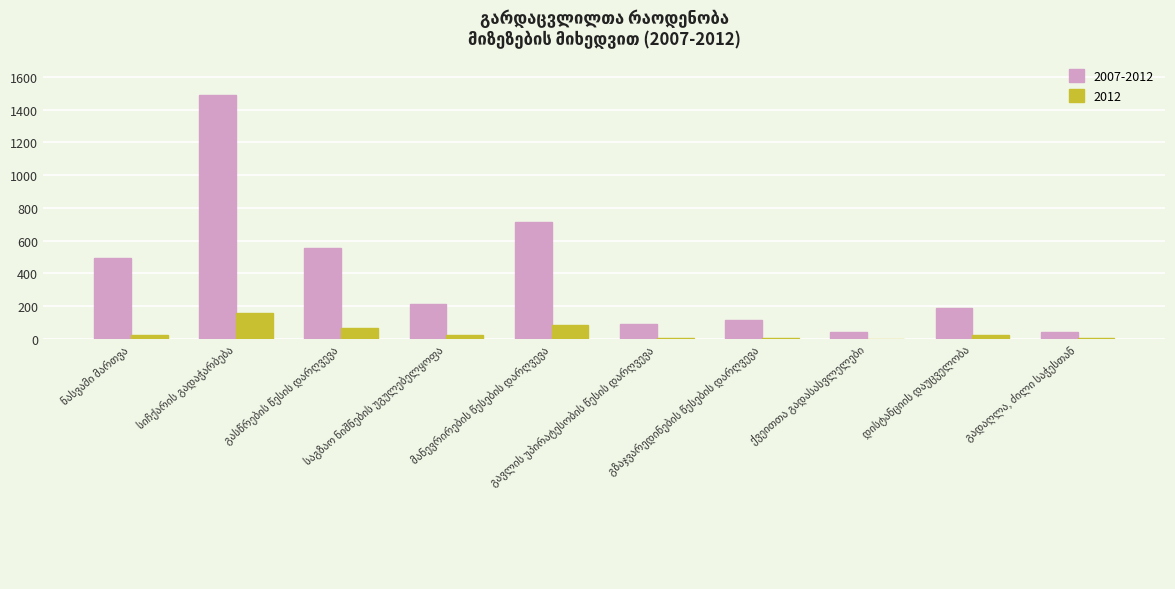

What is the greatest value displayed?

1491